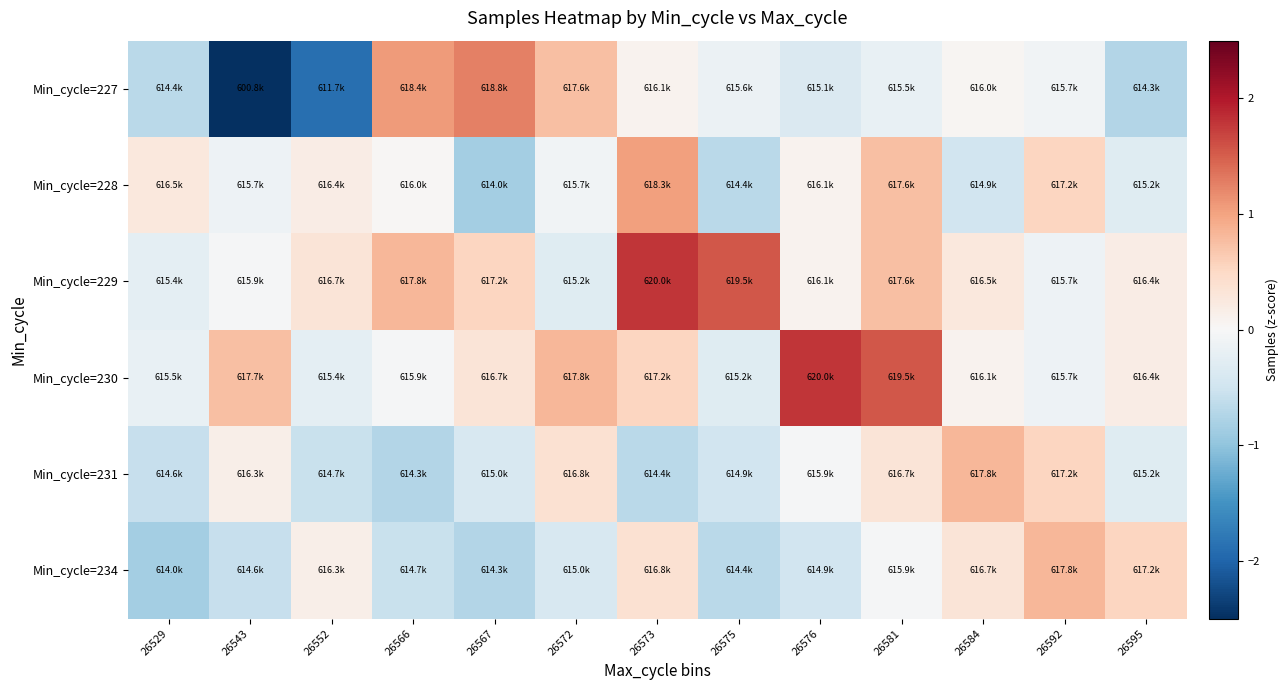

What is the difference between the highest and lowest values at 26575?

2.2